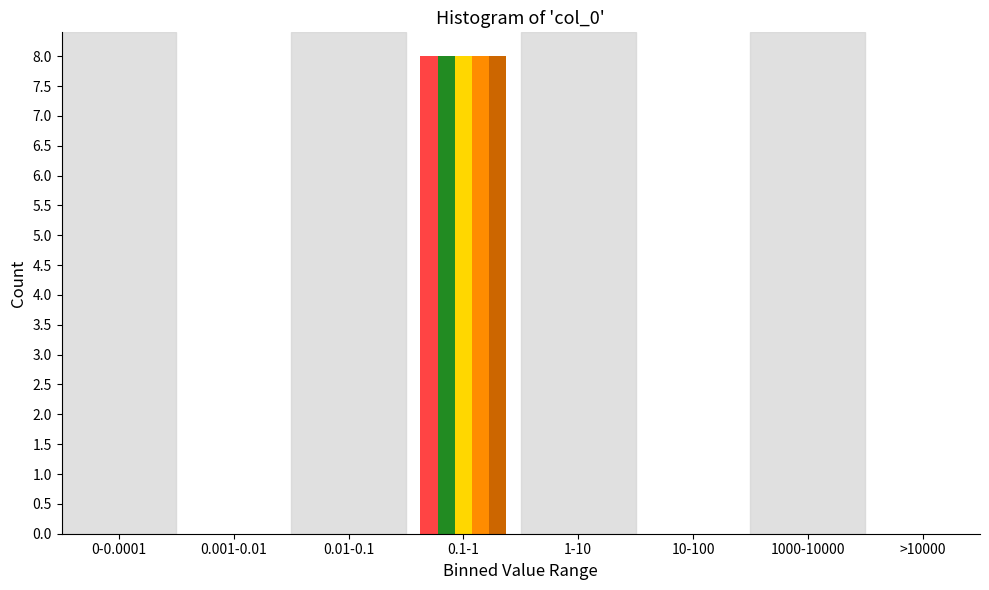

What is the greatest value displayed?

8